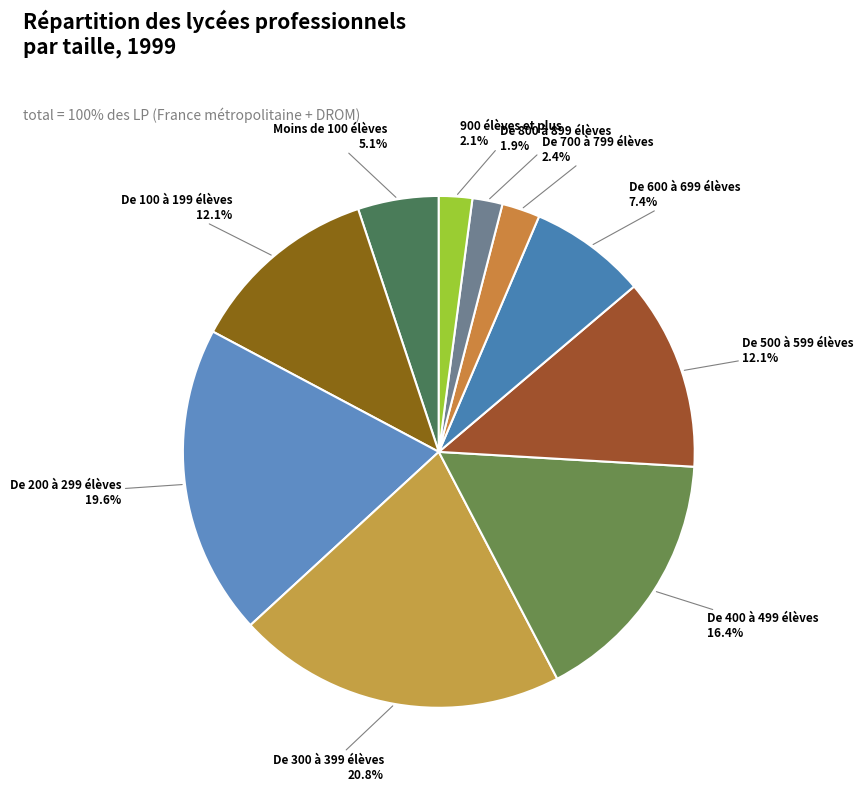

Does any single category account for the majority?

No